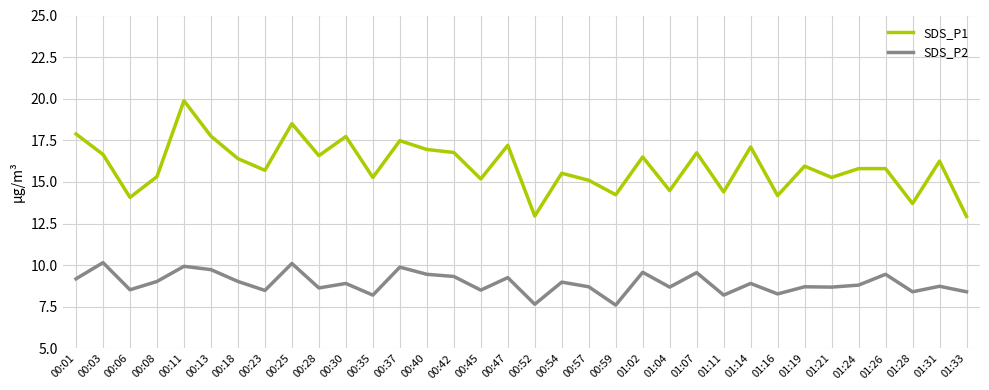

True or false: SDS_P1 and SDS_P2 cross at least once.

False